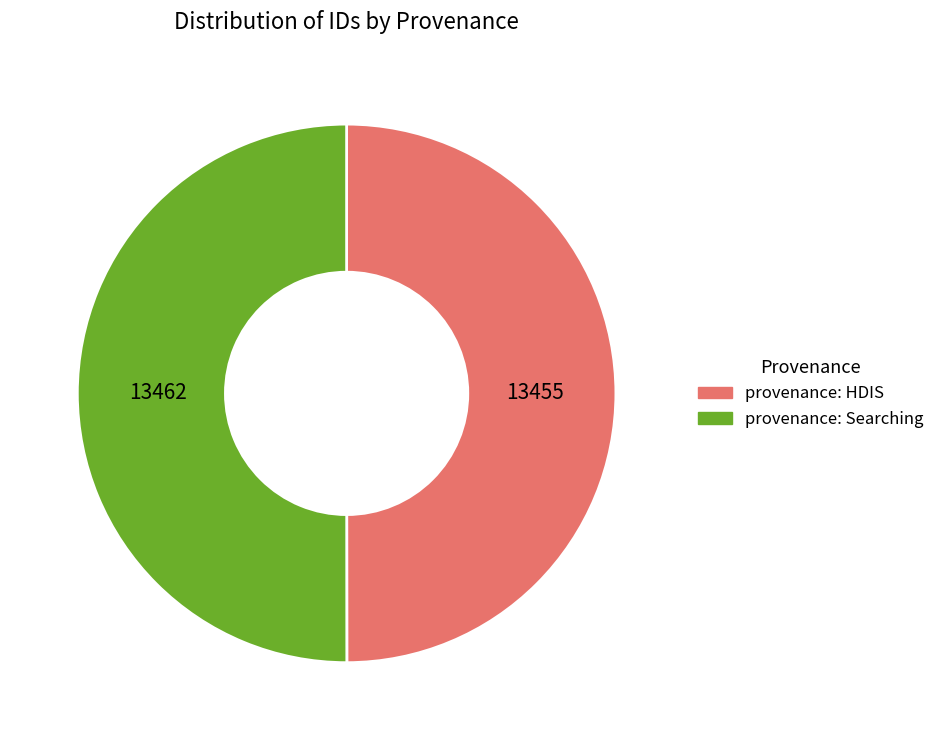

The provenance: HDIS slice represents 50% of the pie. True or false?

True